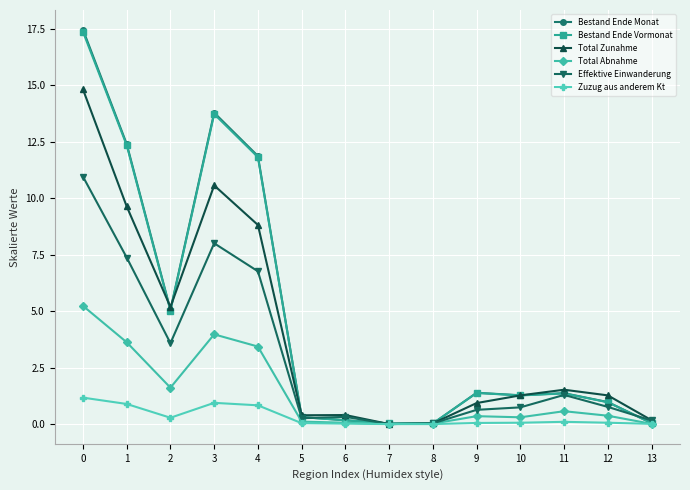

What are all the series names shown in the legend?

Bestand Ende Monat, Bestand Ende Vormonat, Total Zunahme, Total Abnahme, Effektive Einwanderung, Zuzug aus anderem Kt